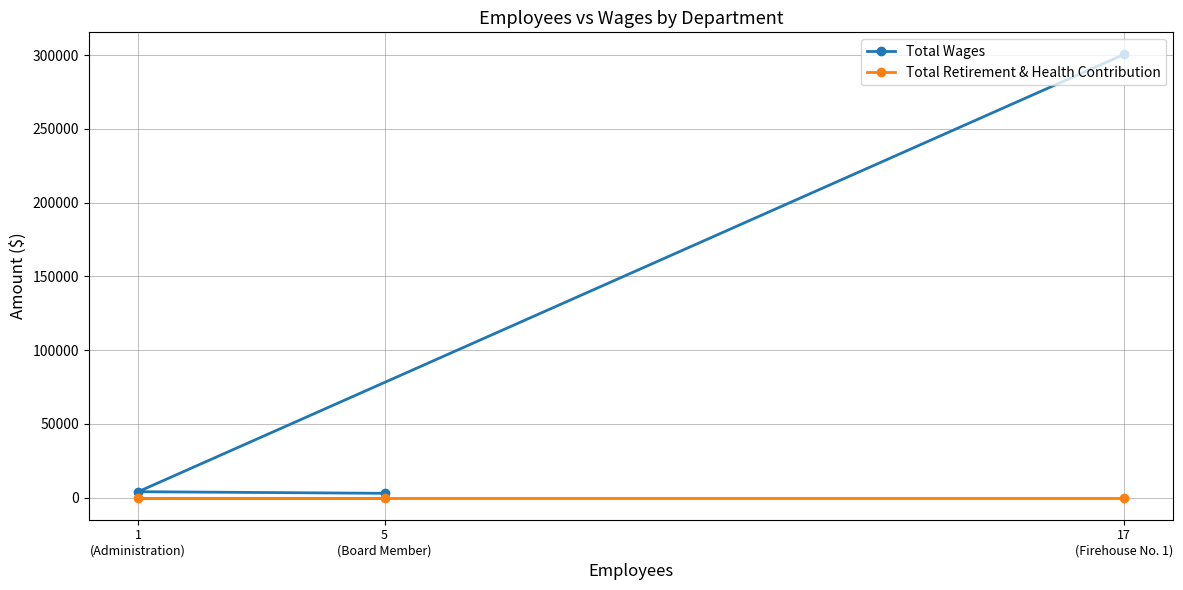

Which series has the largest total across all categories?

Total Wages